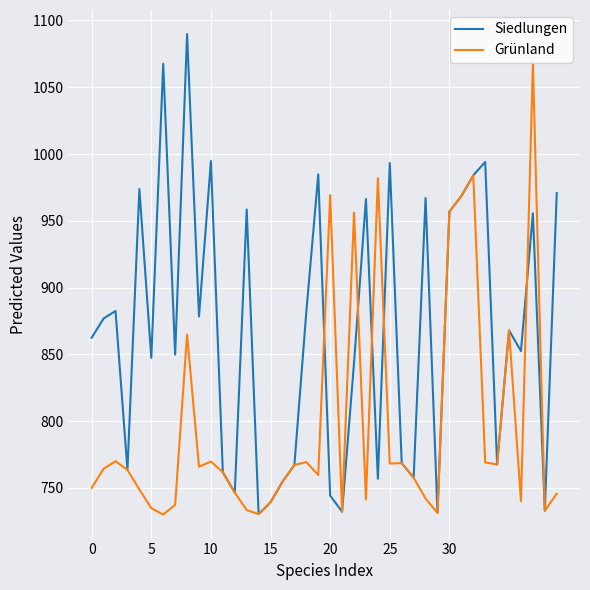

True or false: Siedlungen has more than 2 points higher than both neighbors.

True